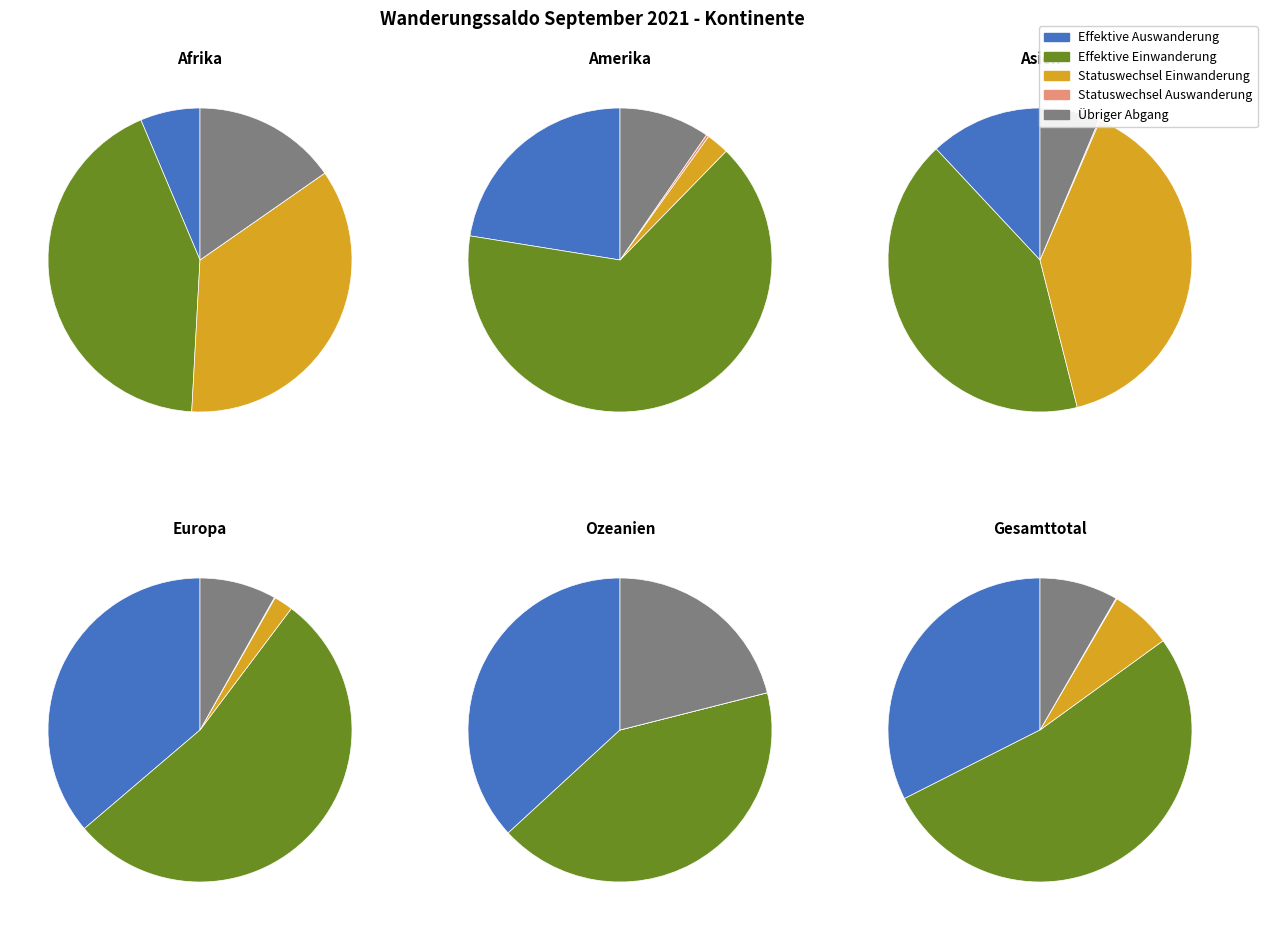

The Asien slice represents 7% of the pie. True or false?

True